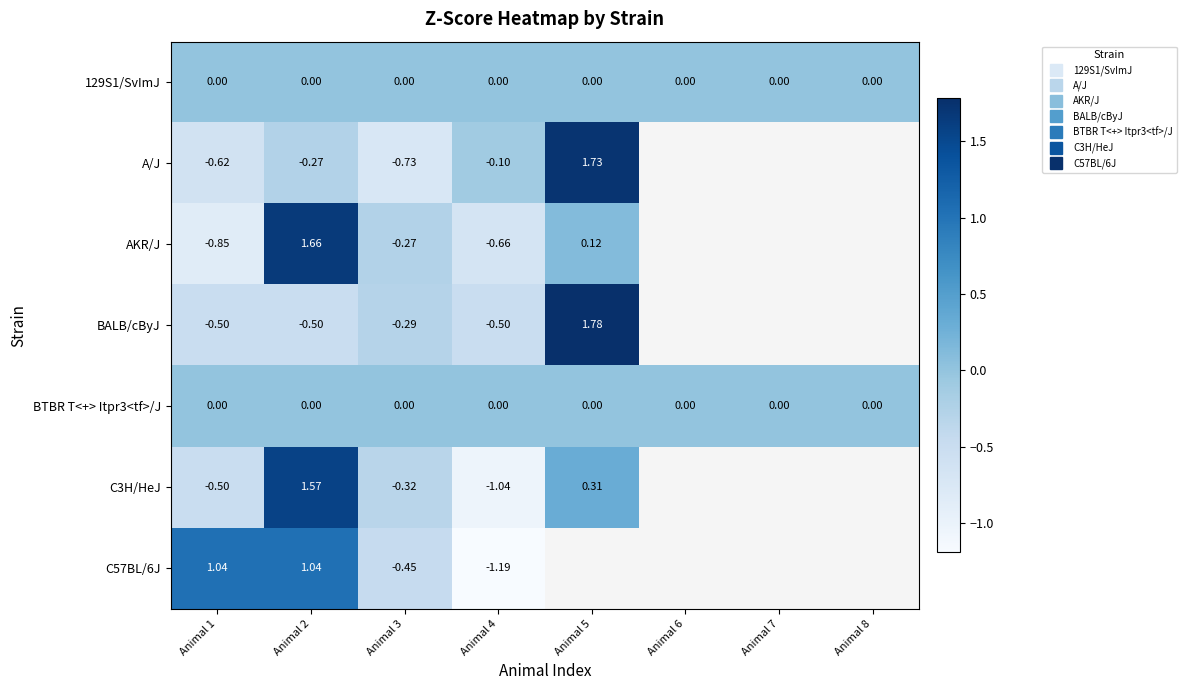

At which label does C3H/HeJ reach its peak?

Animal 2